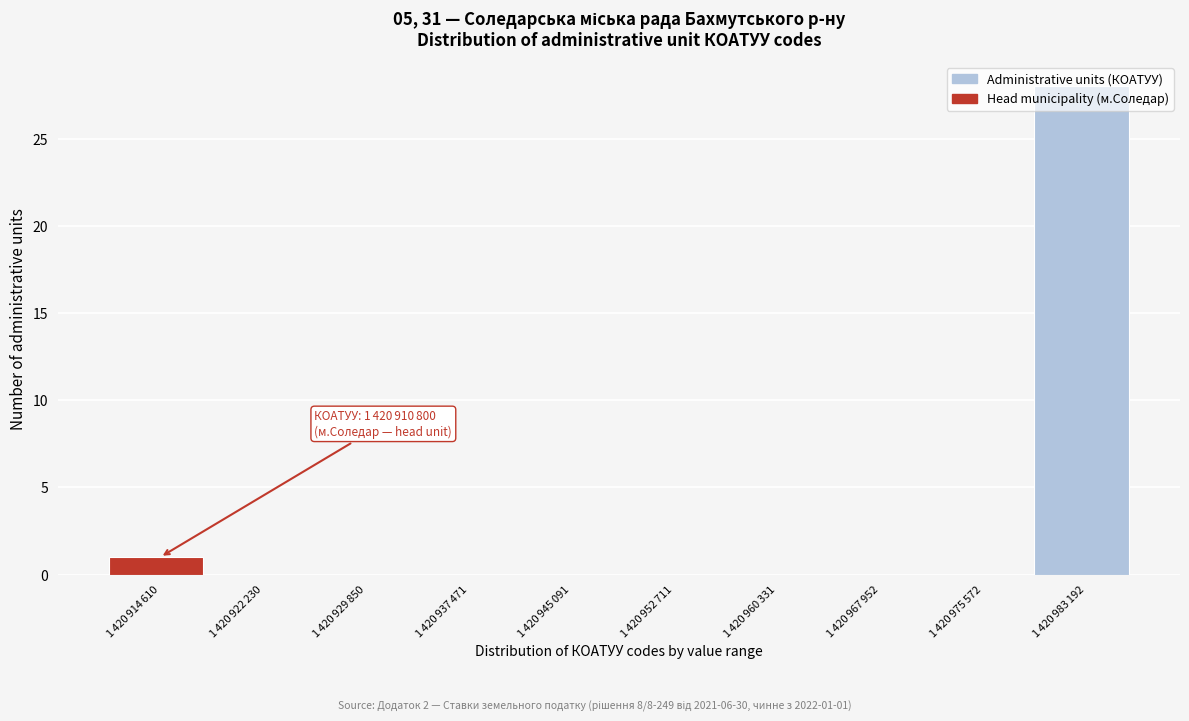

What is the sum of all values?

29